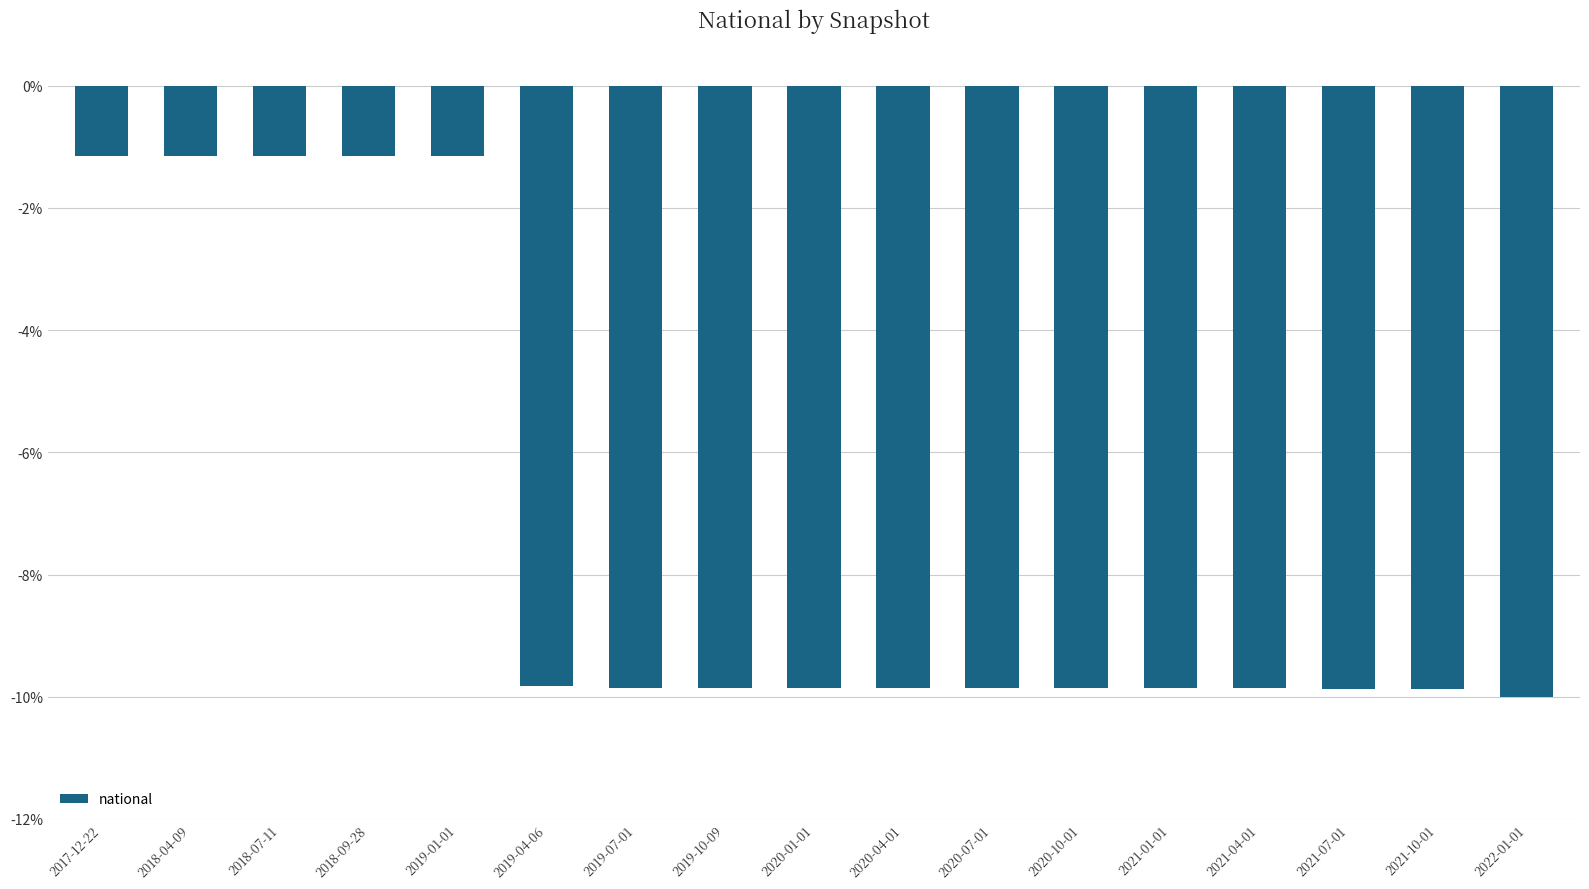

What is the value of the 11th bar from the left?

-9.9